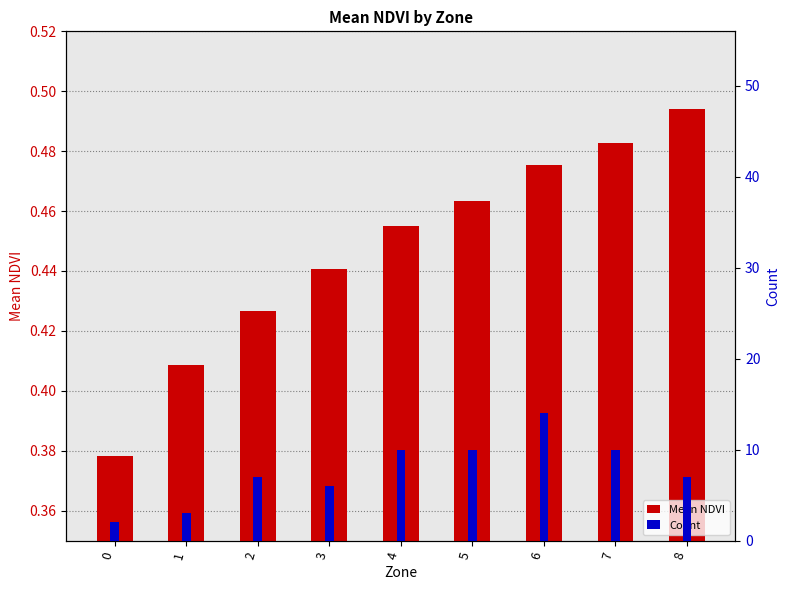

How many values in the Count series are below 7?

3